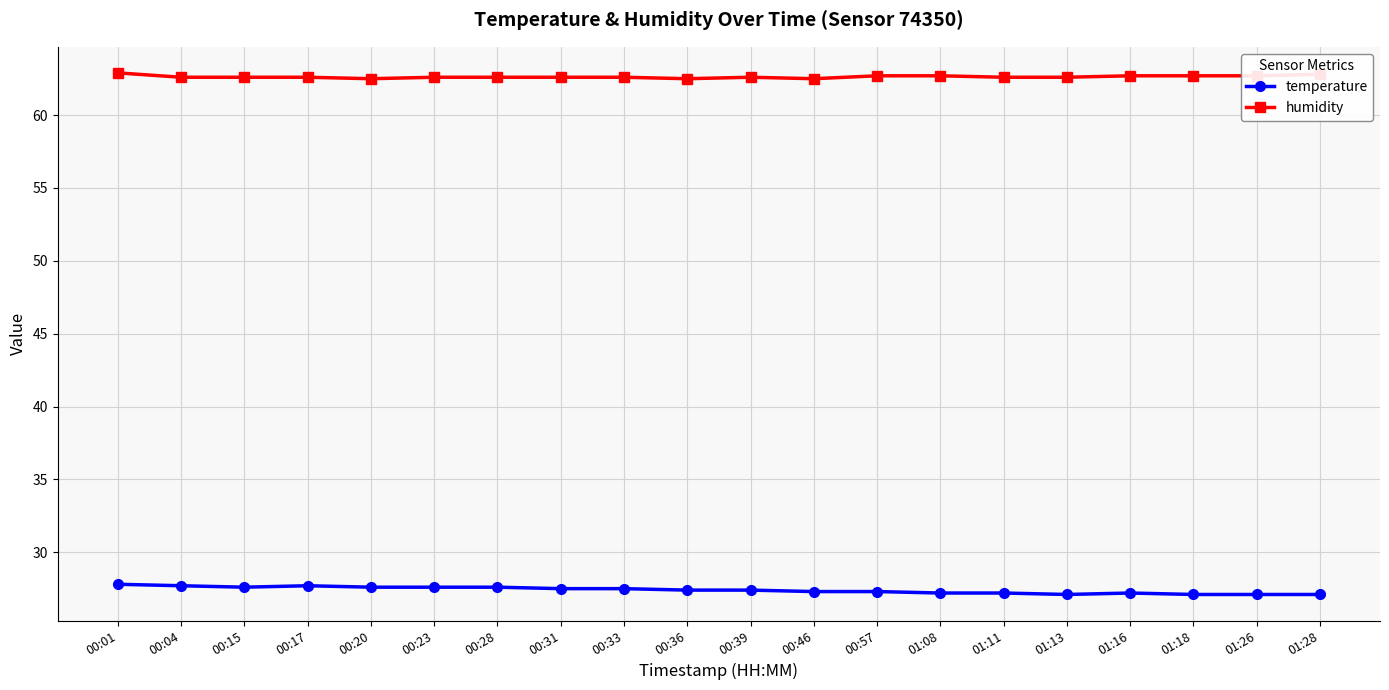

At how many categories does at least one series exceed 51?

20